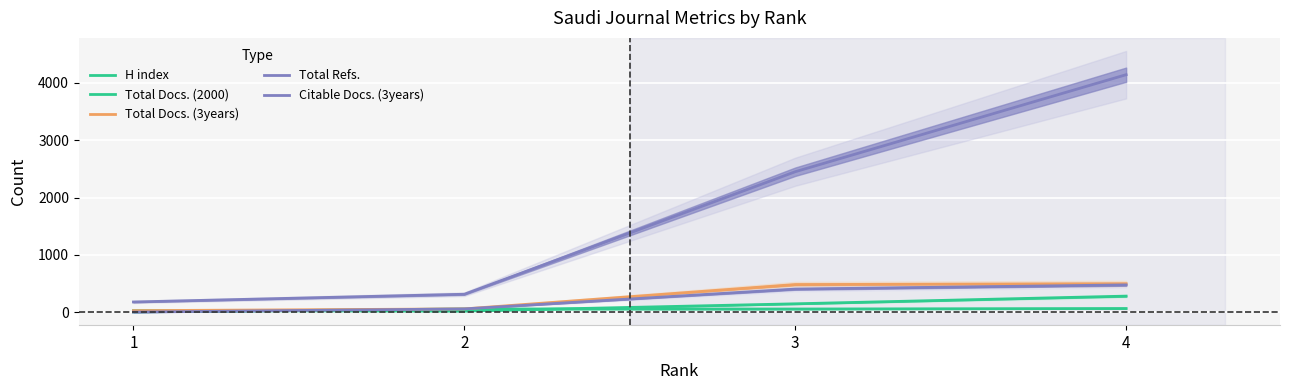

Where is the first local maximum for H index?

2